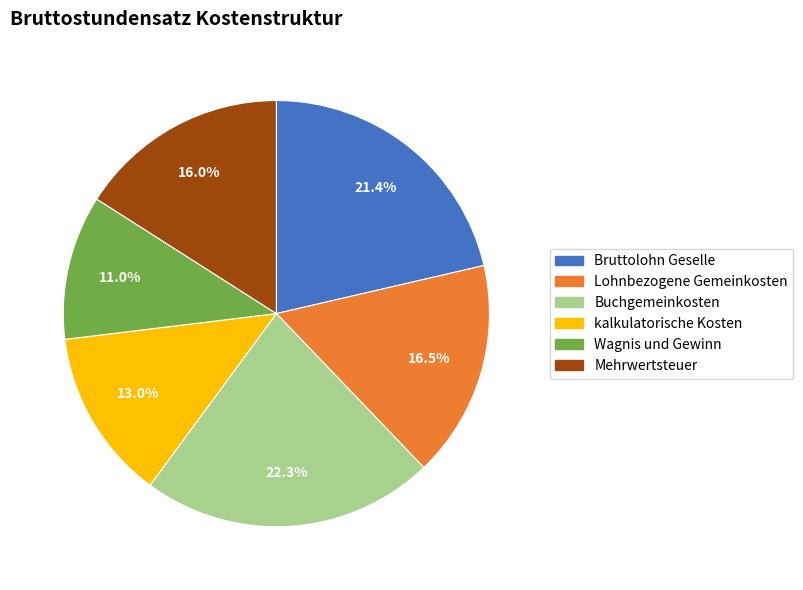

How many slices are in this pie chart?

6